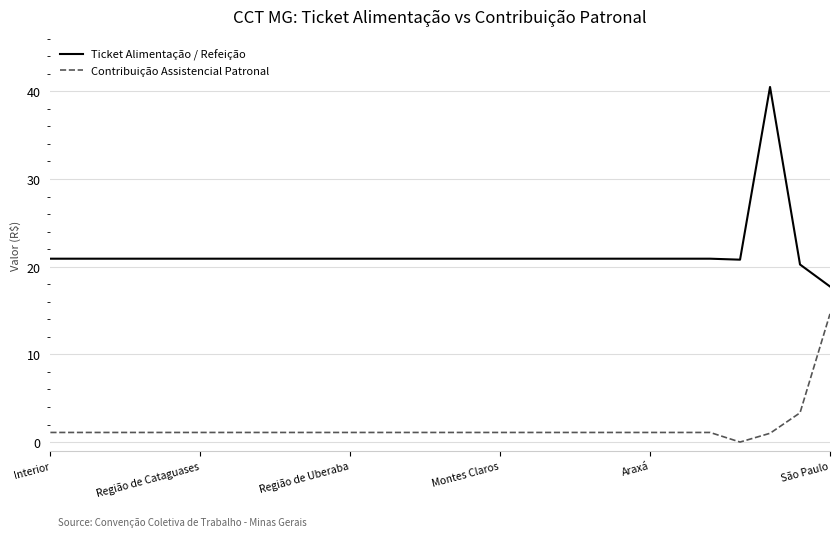

What is the maximum value shown in the chart?

40.5